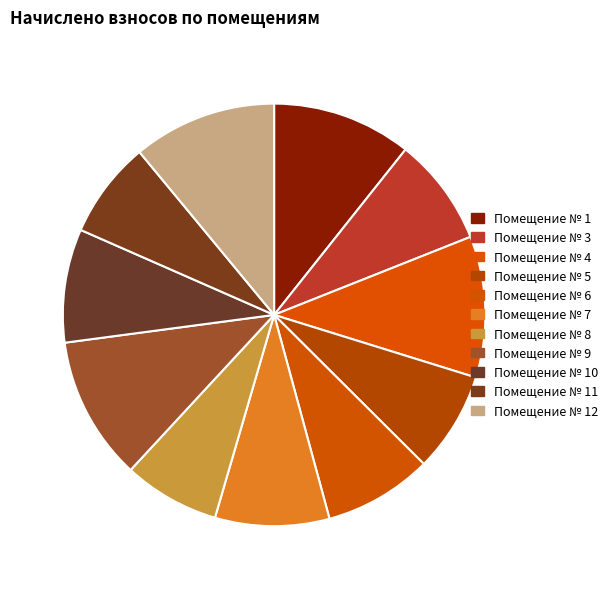

Which slice is the smallest?

8